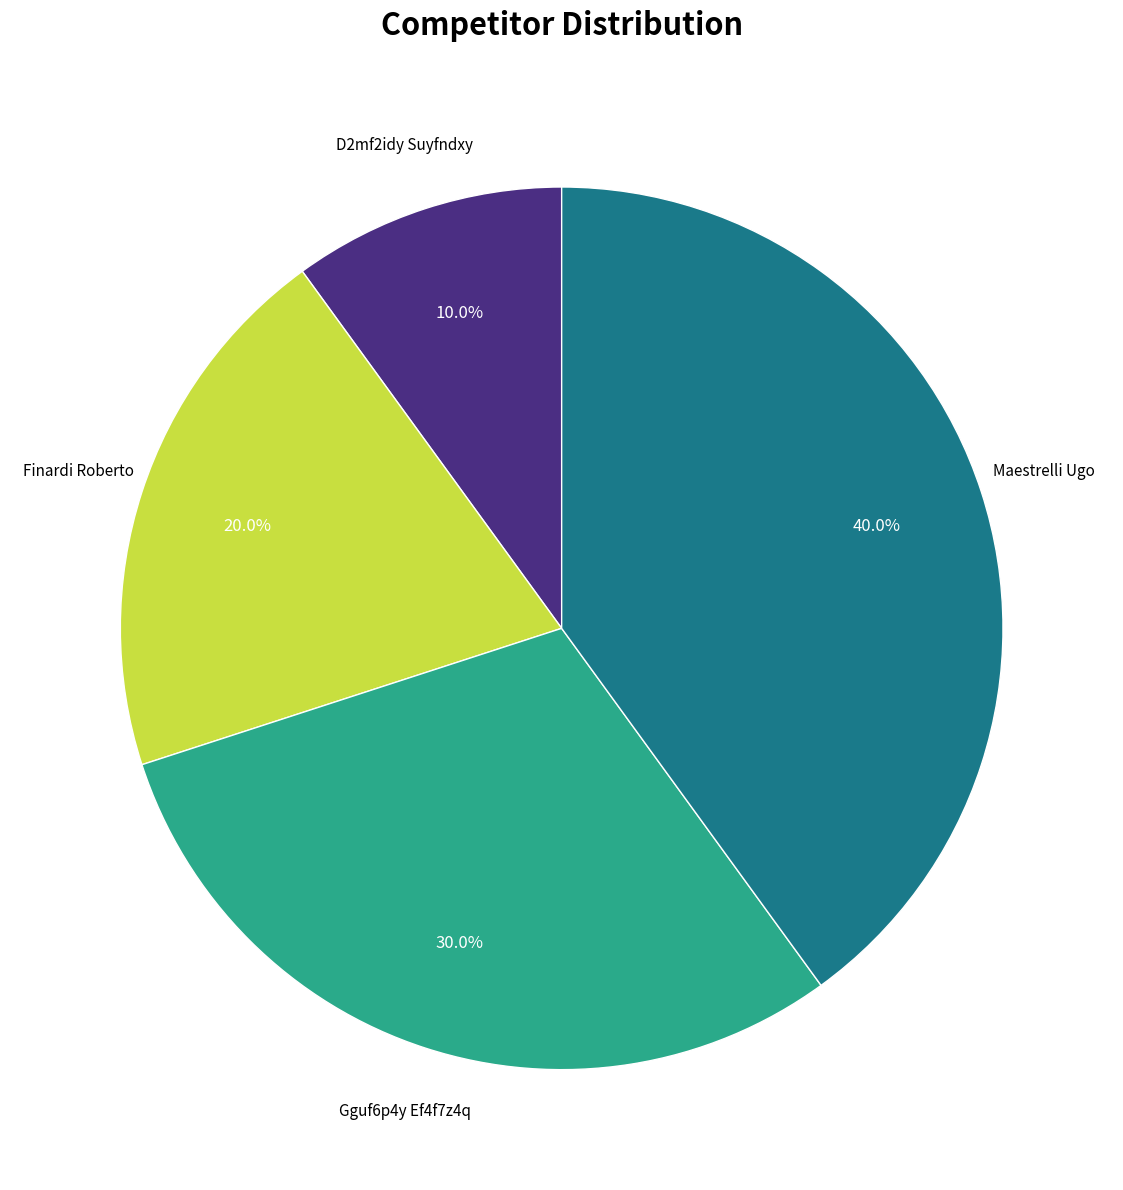

What percentage is the Finardi Roberto slice, to the nearest percent?

20%